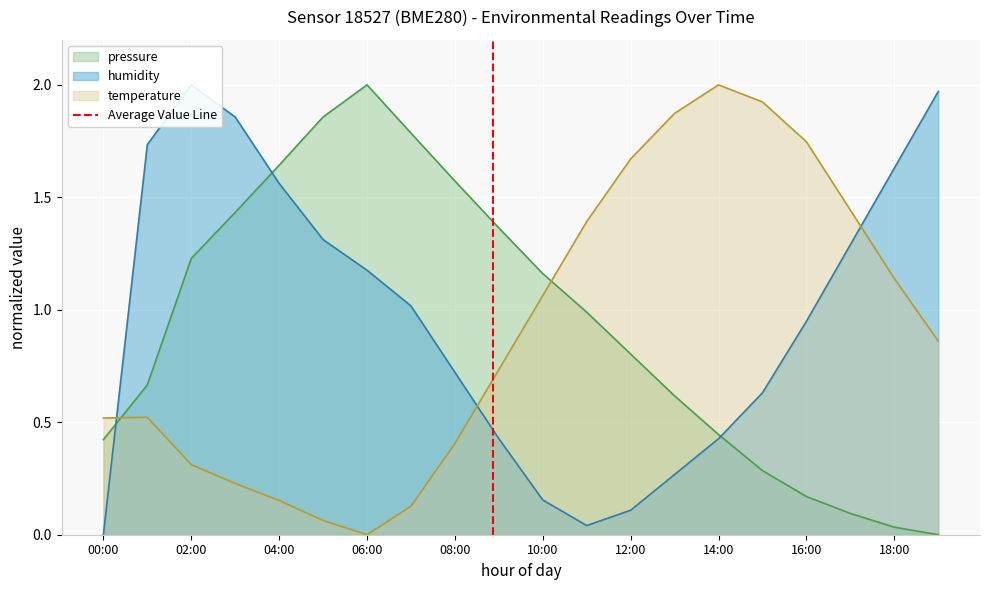

Which category has the highest value in the temperature series?

14:00